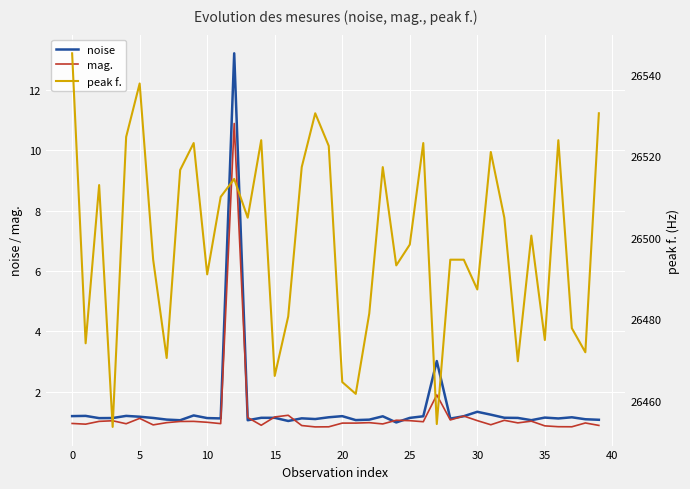

Which series has the largest total across all categories?

peak f.